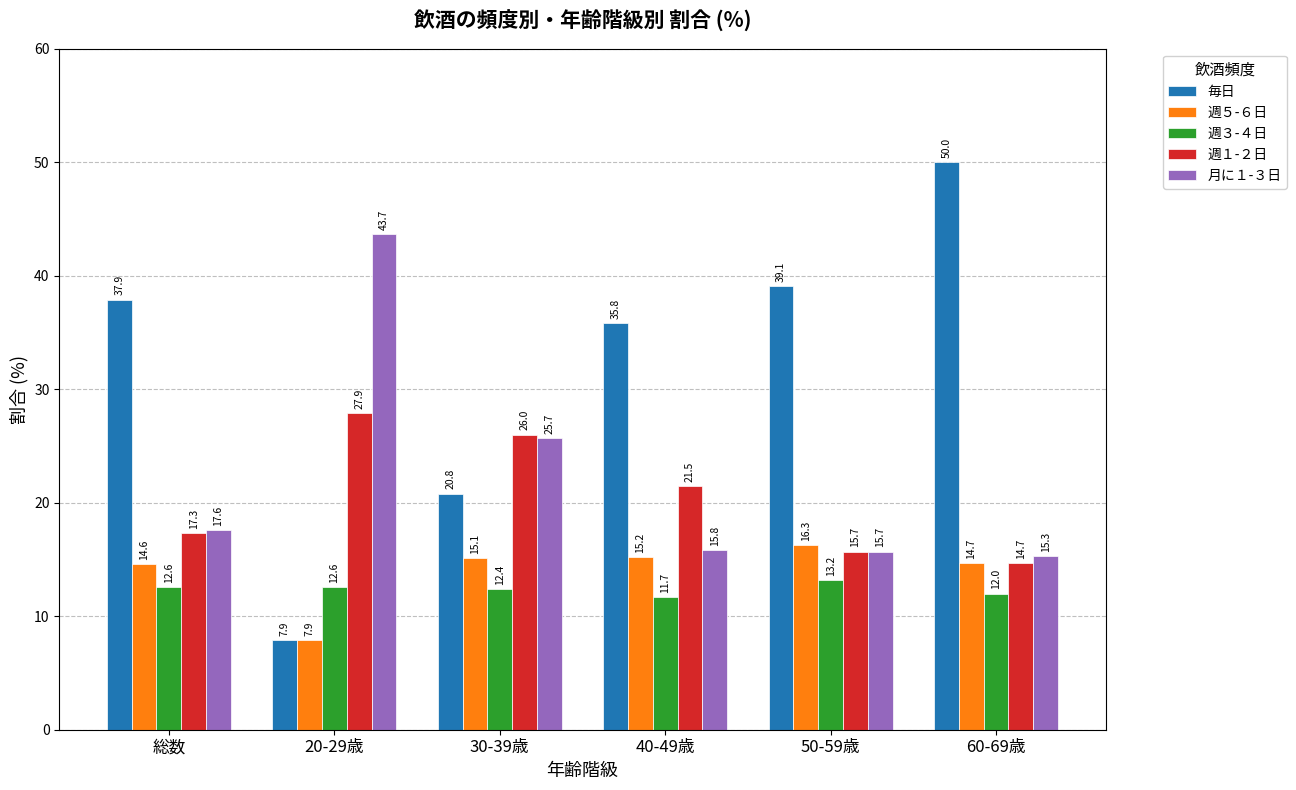

Which series has the largest range (max minus min)?

毎日